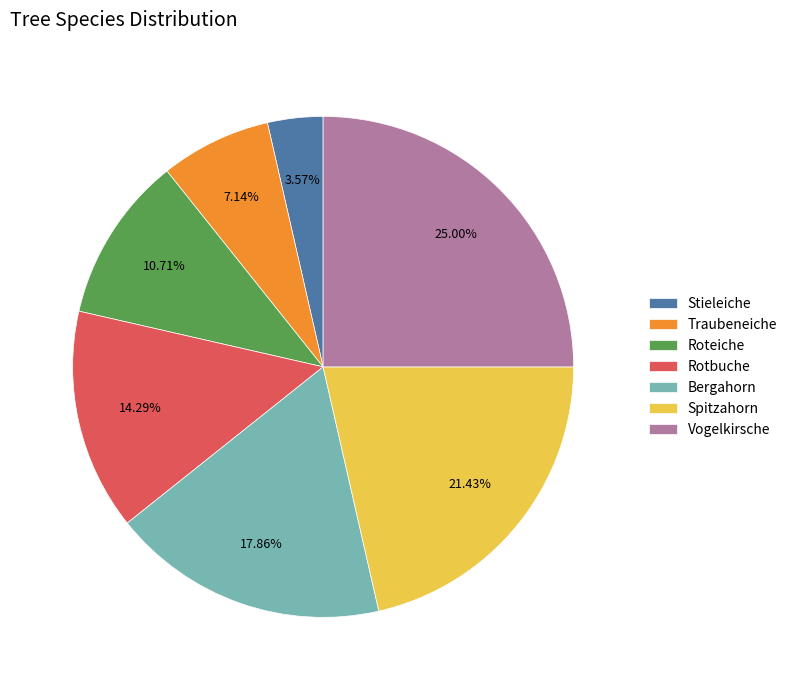

How many slices are in this pie chart?

7